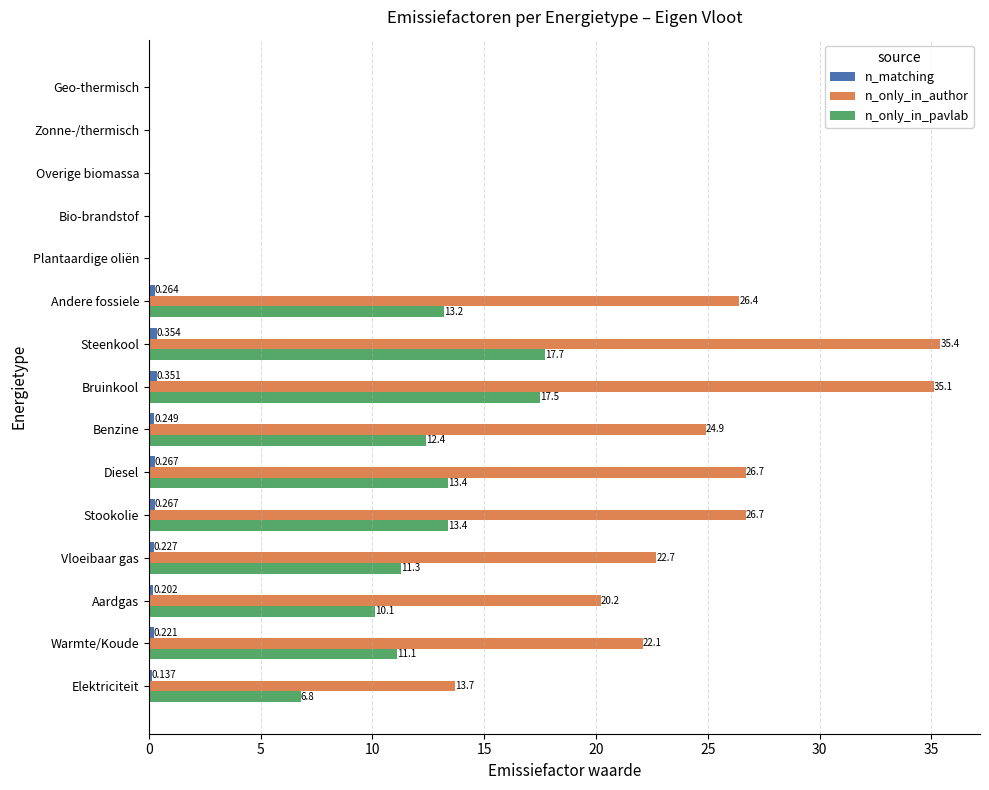

Where is n_only_in_pavlab nearest to the value 8?

Elektriciteit